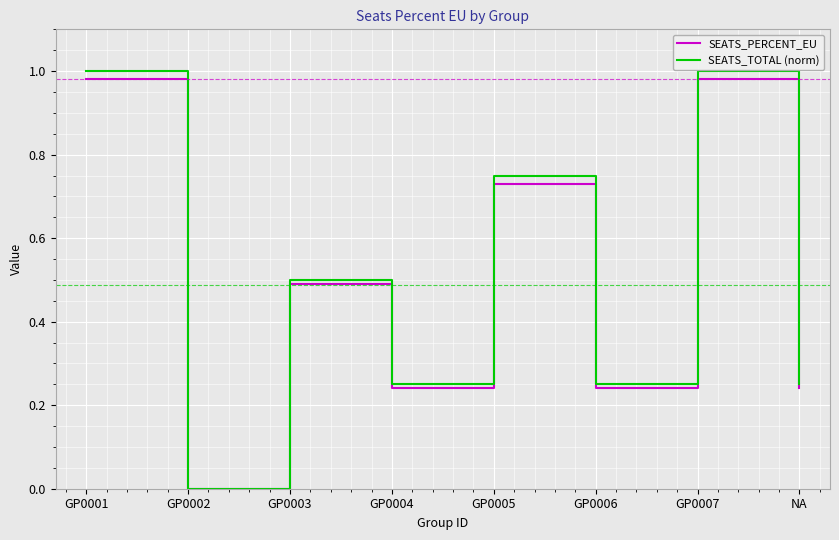

Is this an area chart (filled region under the line)?

No